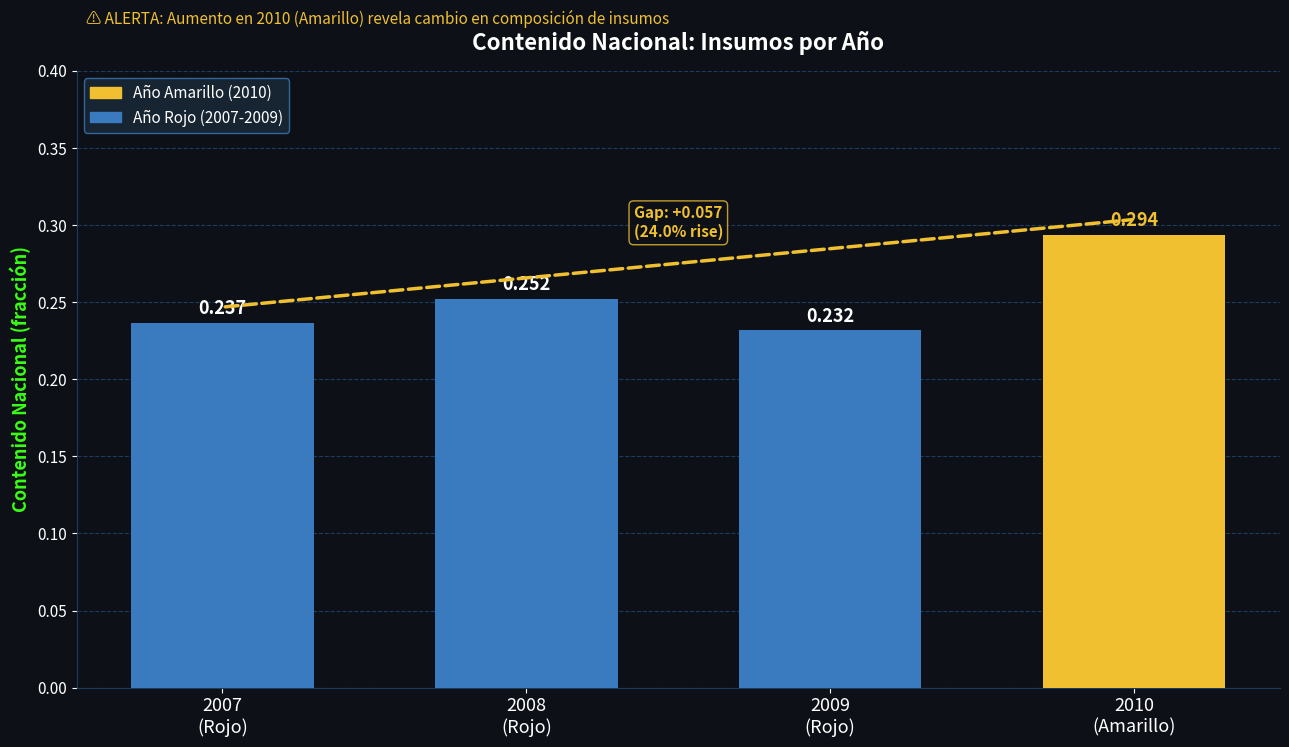

List the labels in order of value, largest first.

2010
(Amarillo), 2008
(Rojo), 2007
(Rojo), 2009
(Rojo)